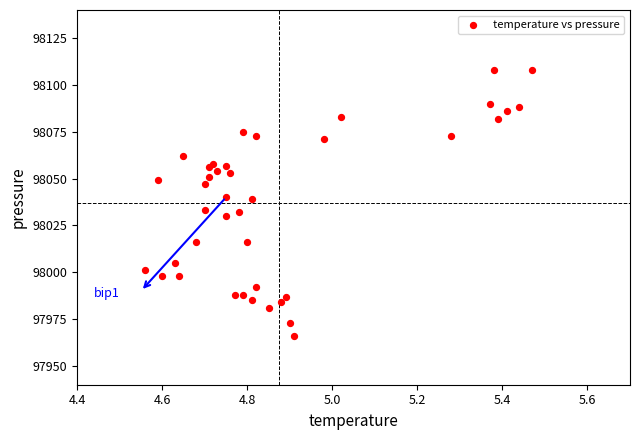

What is the range of Y values (max minus min)?

142